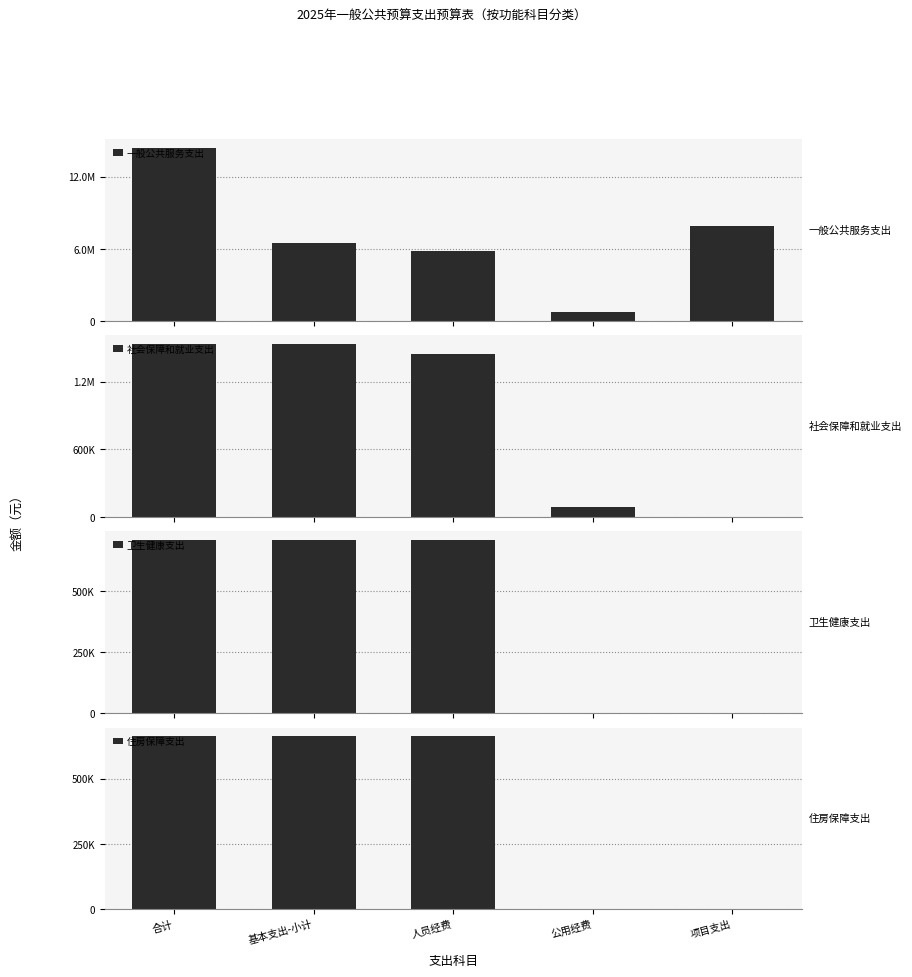

How many data points does each series have?

5